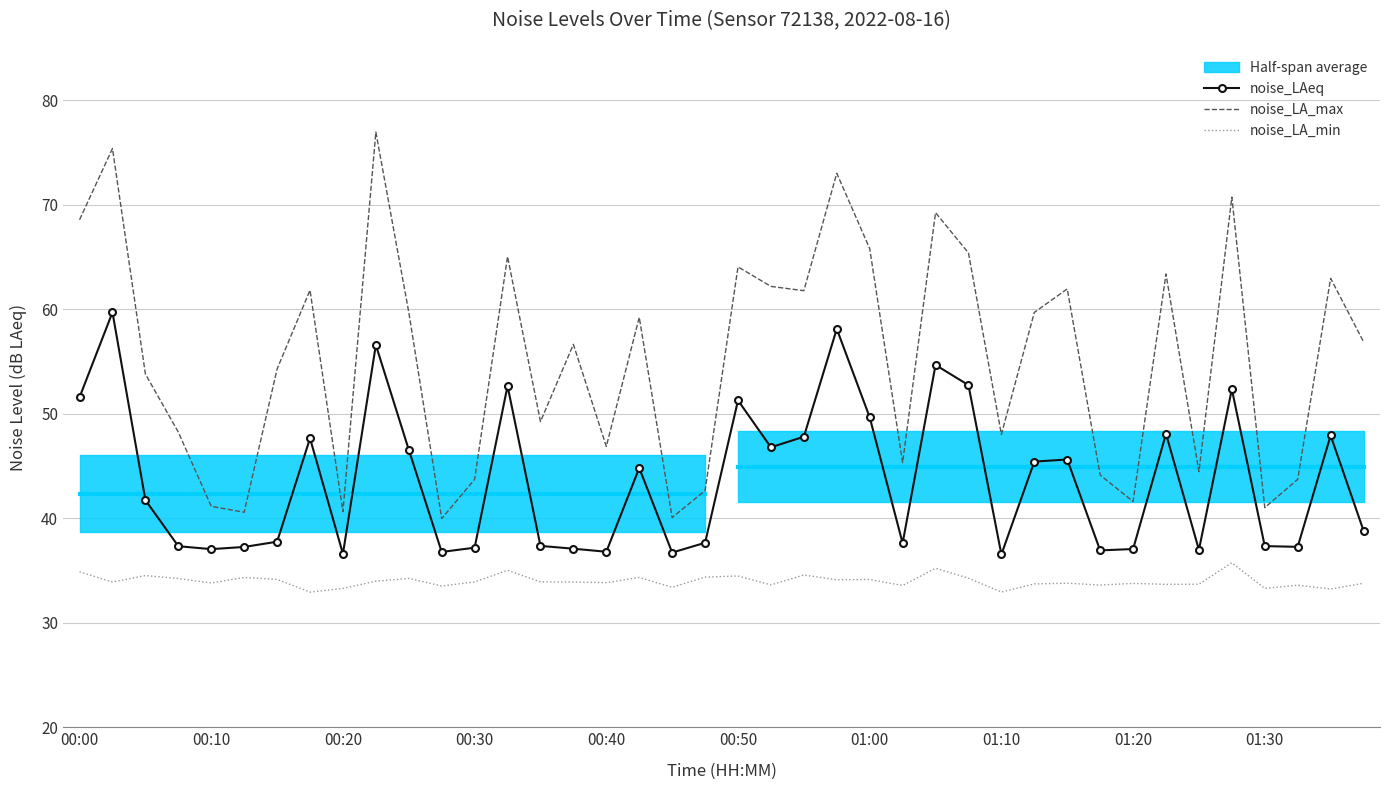

Rank the series by their average value, from highest to lowest.

noise_LA_max, noise_LAeq, noise_LA_min